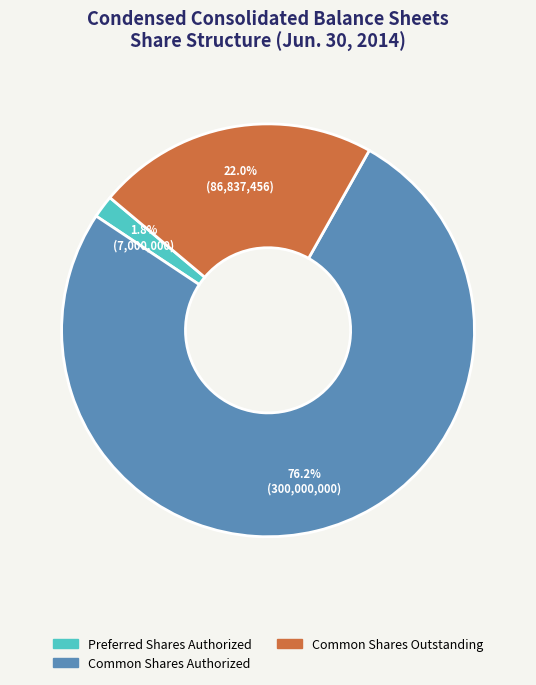

Does any single category account for the majority?

Yes